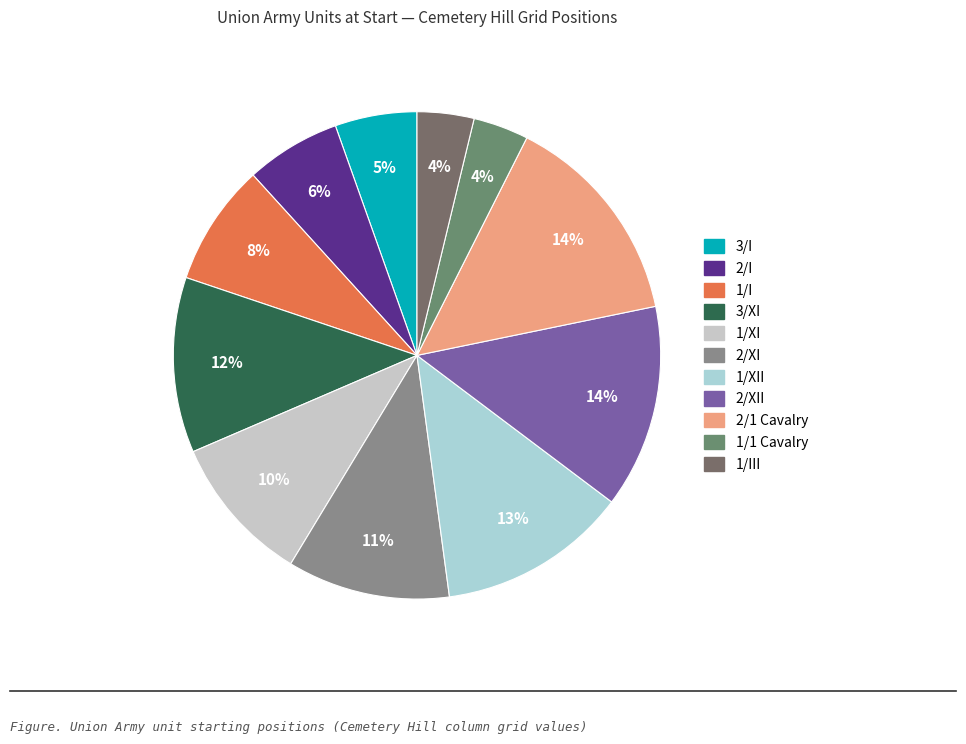

The 1/III slice represents 1% of the pie. True or false?

False